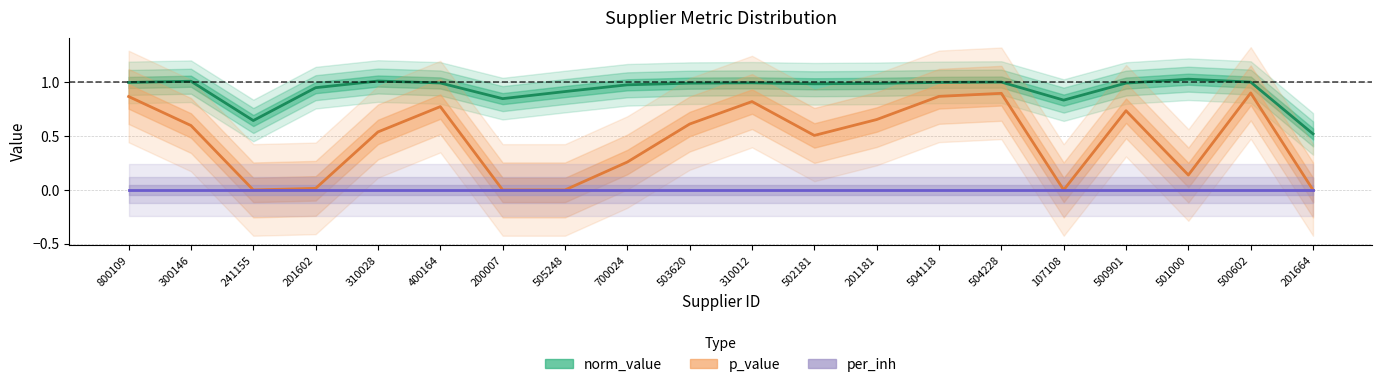

True or false: p_value and per_inh intersect in this chart.

False